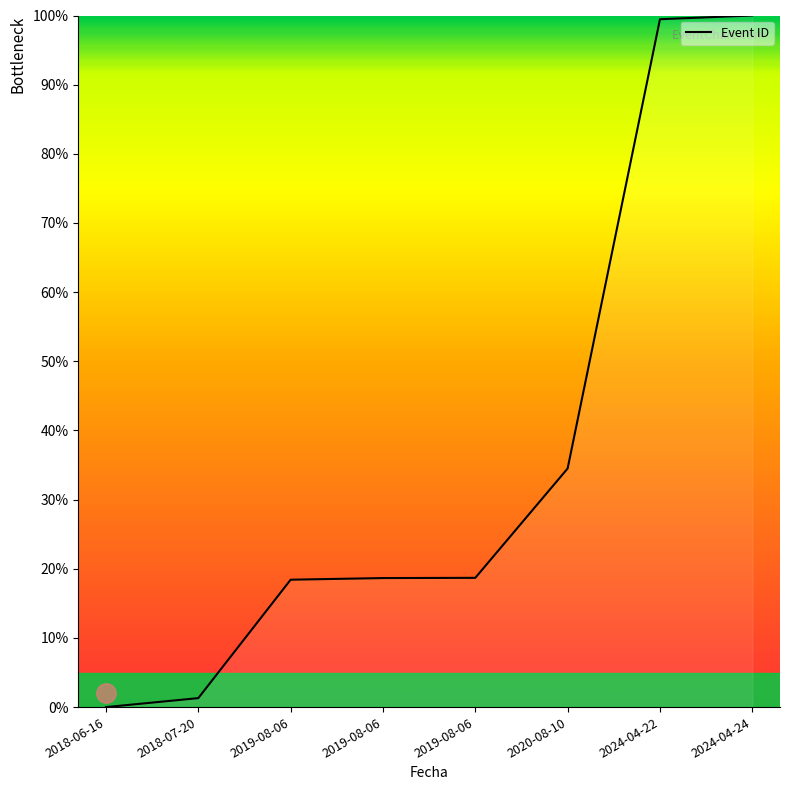

List the labels in order of value, smallest first.

2018-06-16, 2018-07-20, 2019-08-06, 2019-08-06, 2019-08-06, 2020-08-10, 2024-04-22, 2024-04-24